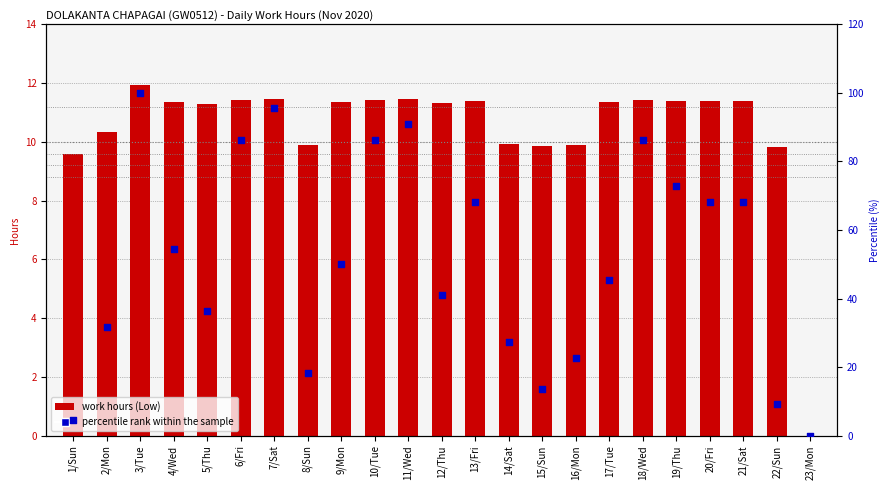

Which series contains the highest Y value?

percentile rank within the sample